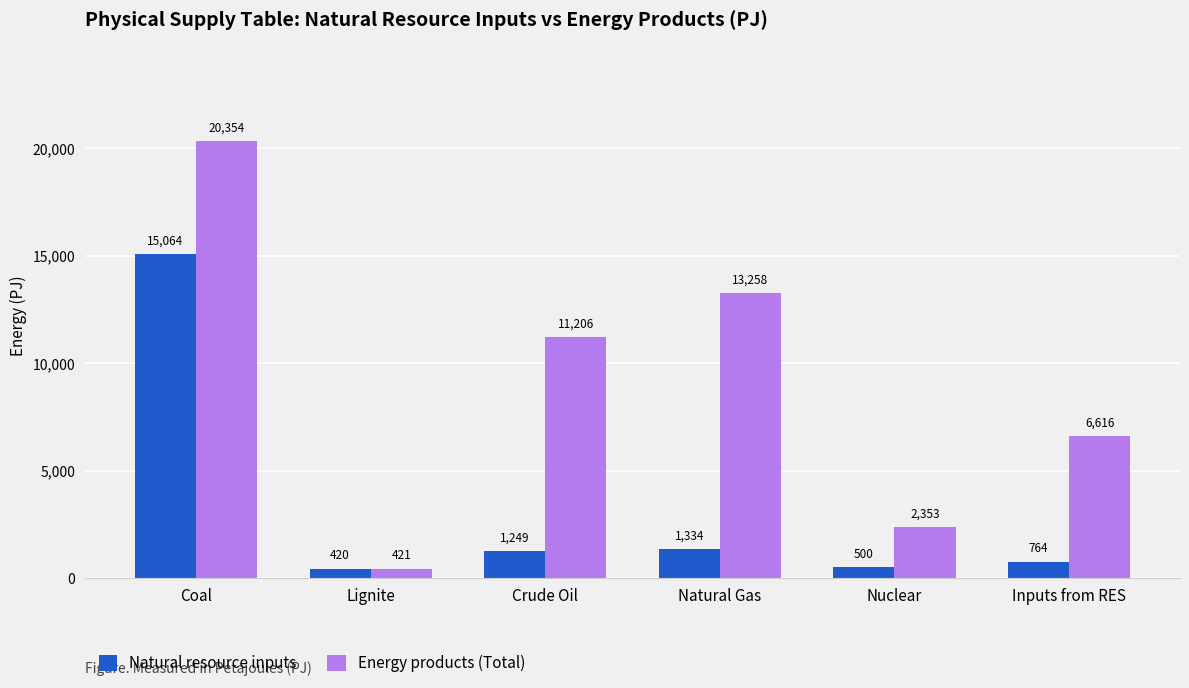

The Energy products (Total) series shows 3804.7 at Nuclear. True or false?

False